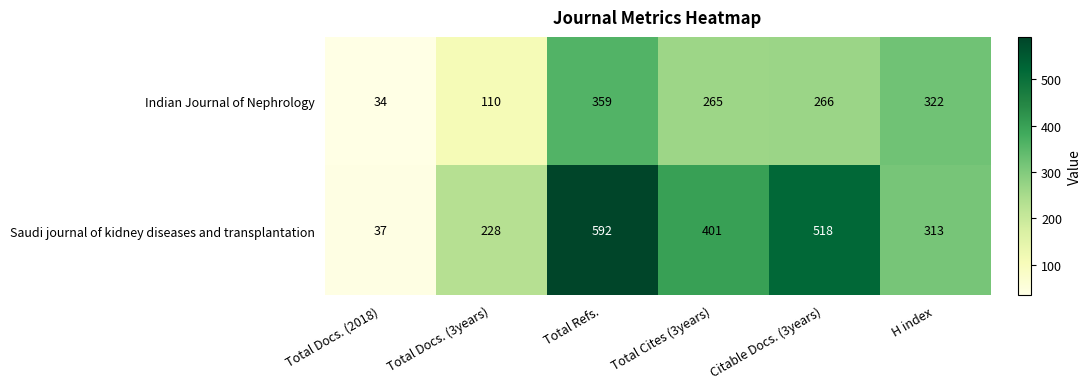

What is the total value across all series at Total Refs.?

951